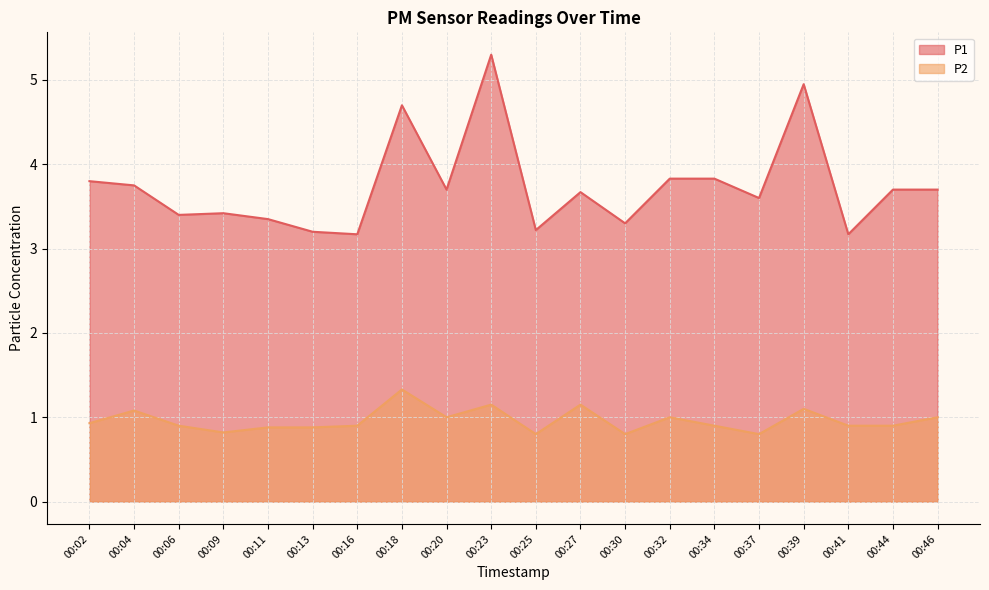

Is it true that P2 equals 0.9 at 00:06?

True